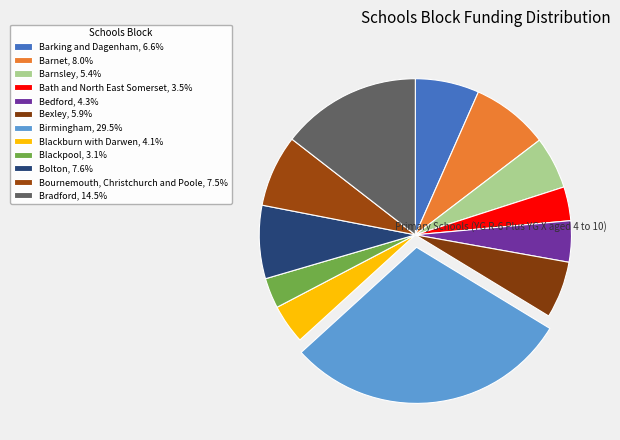

Combined, do Birmingham and Barnet account for over 50%?

No